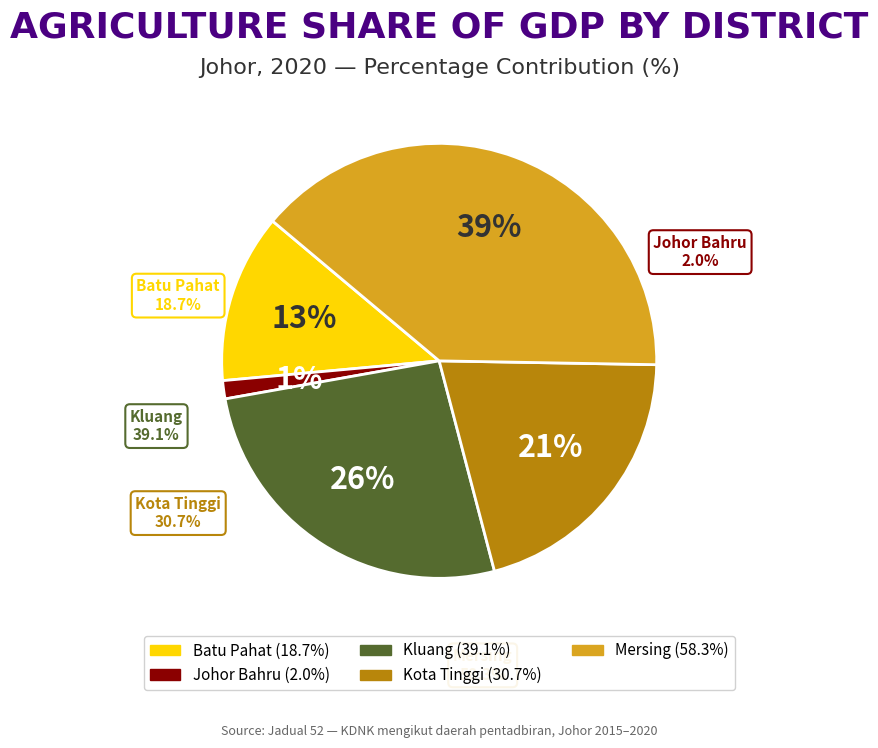

How many segments does this pie chart have?

5